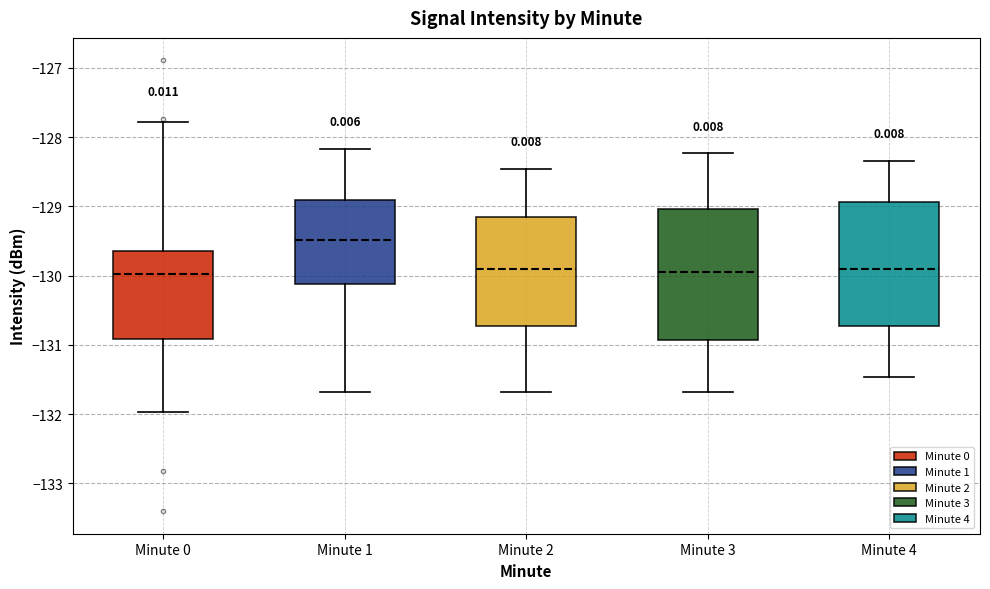

Where does the lower whisker of the box for Minute 1 end on the y-axis? The values are not printed on the chart, so give them approximately, as read against the axis.

-131.7